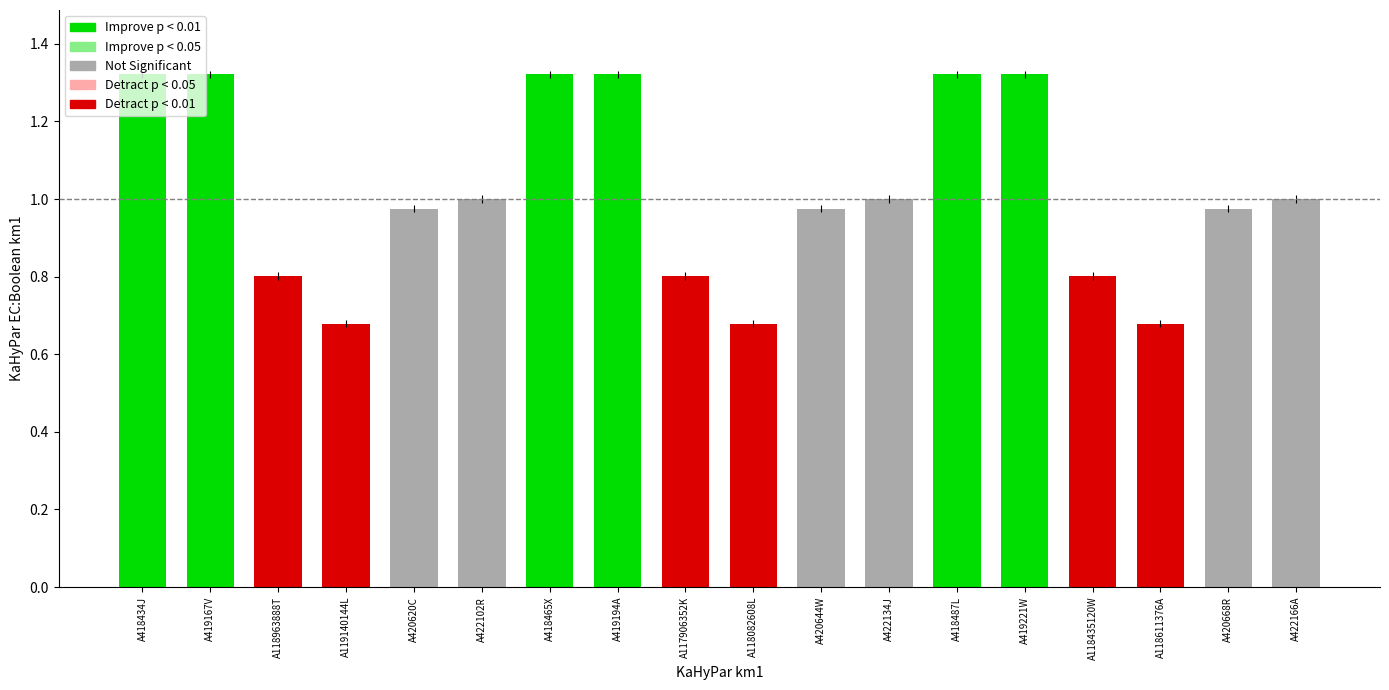

Which label corresponds to the largest value in the chart?

A418434J